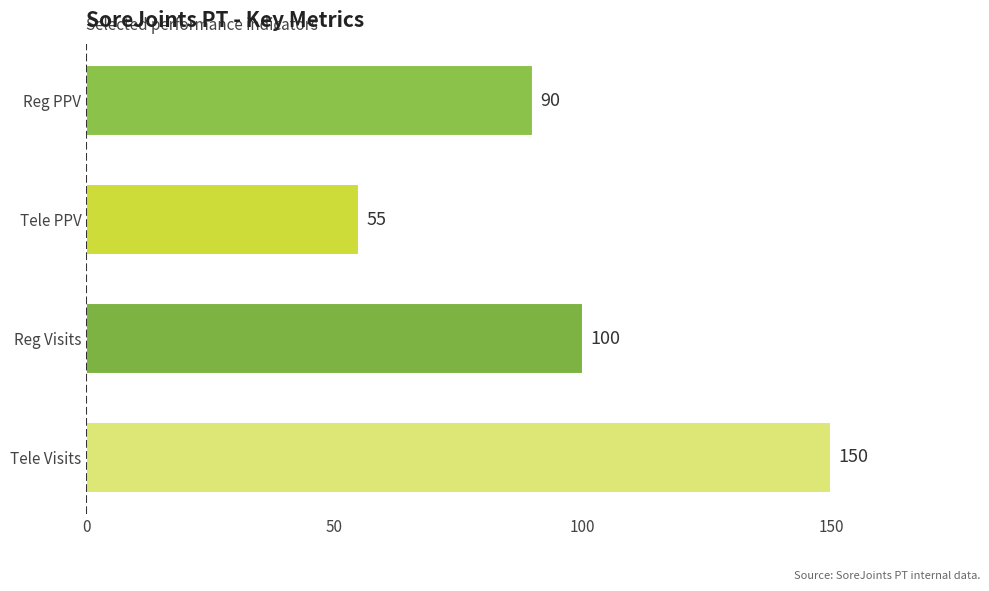

Reading top to bottom, list all the values displayed in this chart.

Reg PPV=90	Tele PPV=55	Reg Visits=100	Tele Visits=150